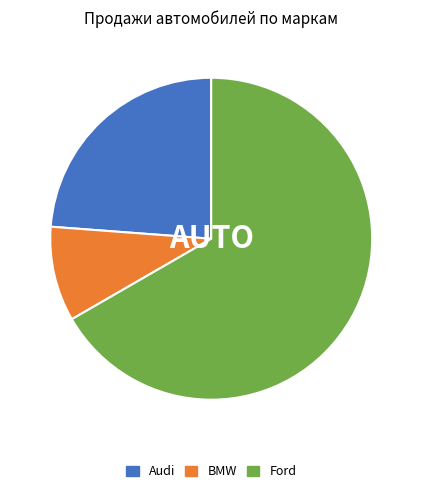

What is the ratio of the value at Audi to the value at BMW?

2.5